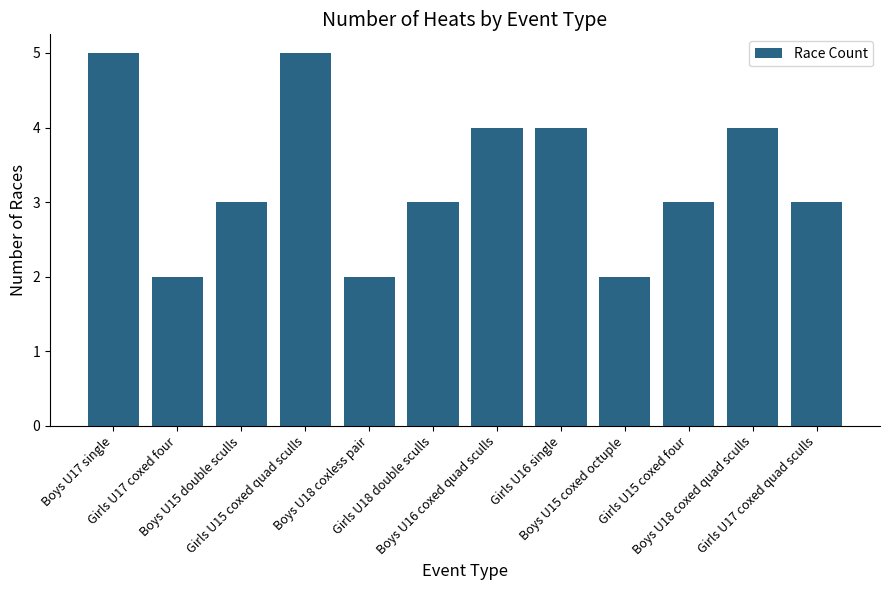

Reading right to left, extract all data points from this chart.

3	4	3	2	4	4	3	2	5	3	2	5